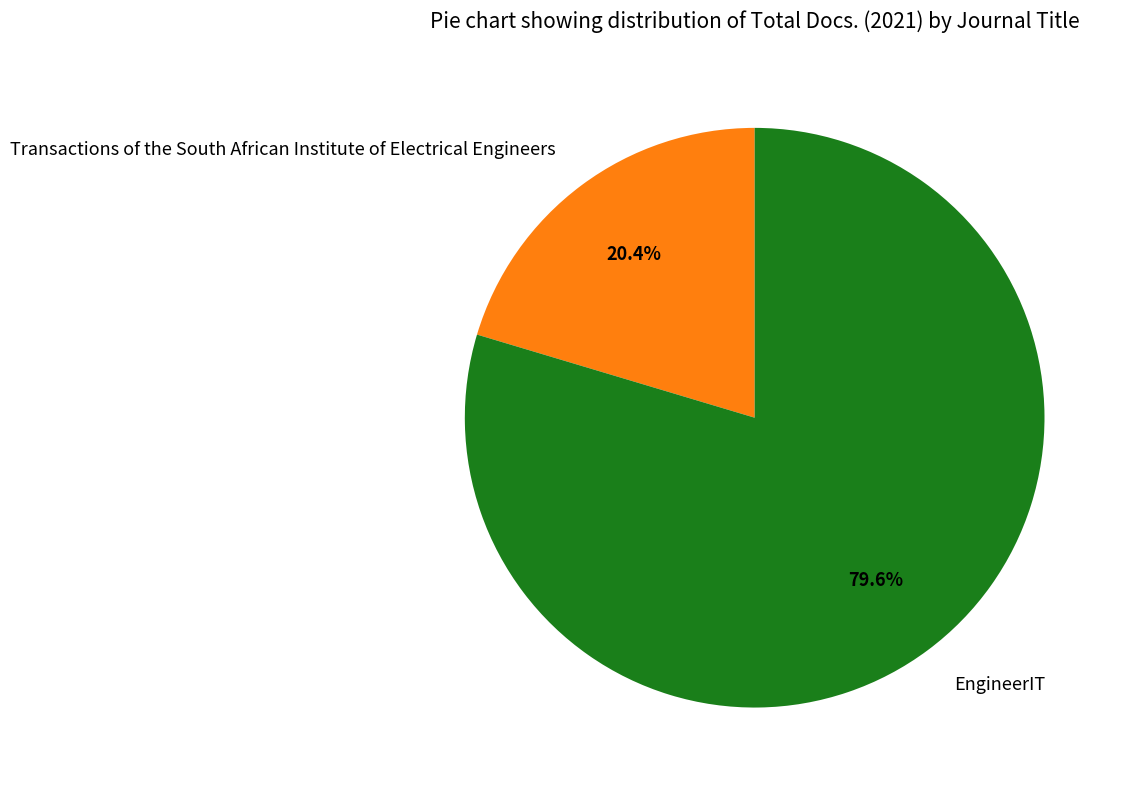

Which has a higher value, EngineerIT or Transactions of the South African Institute of Electrical Engineers?

EngineerIT